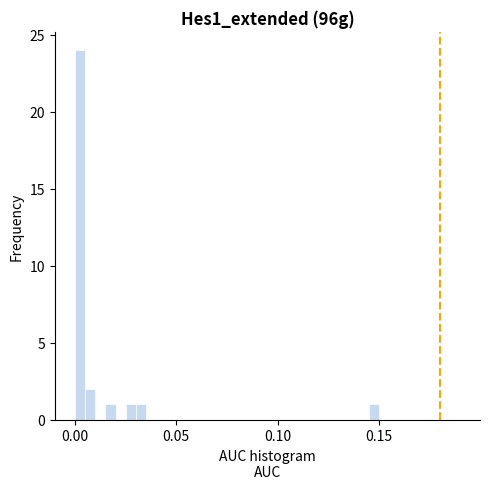

Read against the x-axis, roughly where is the centre of the tallest bar?

0.005